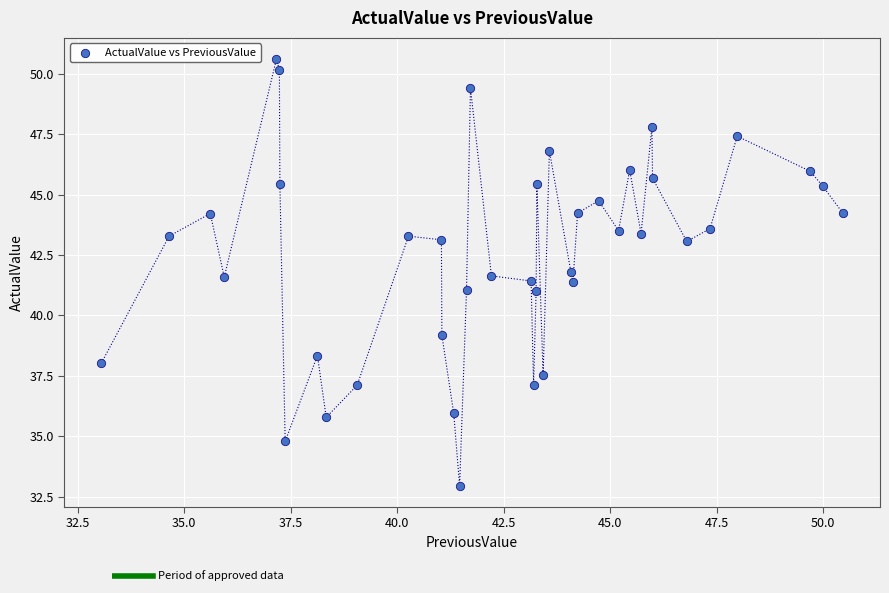

What is the range of X values (max minus min)?

17.4